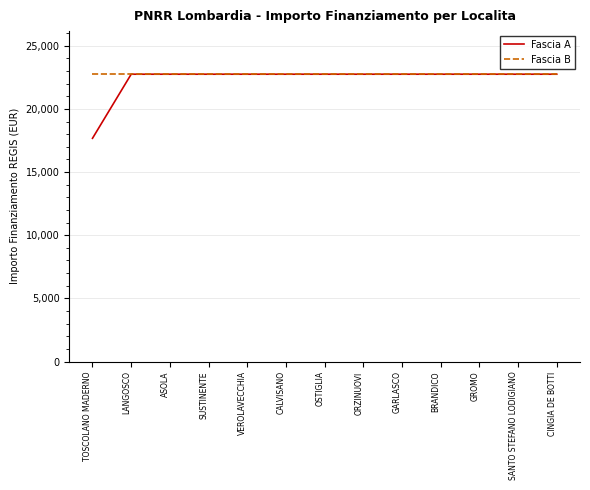

What is the total value across all series at LANGOSCO?

45500.0